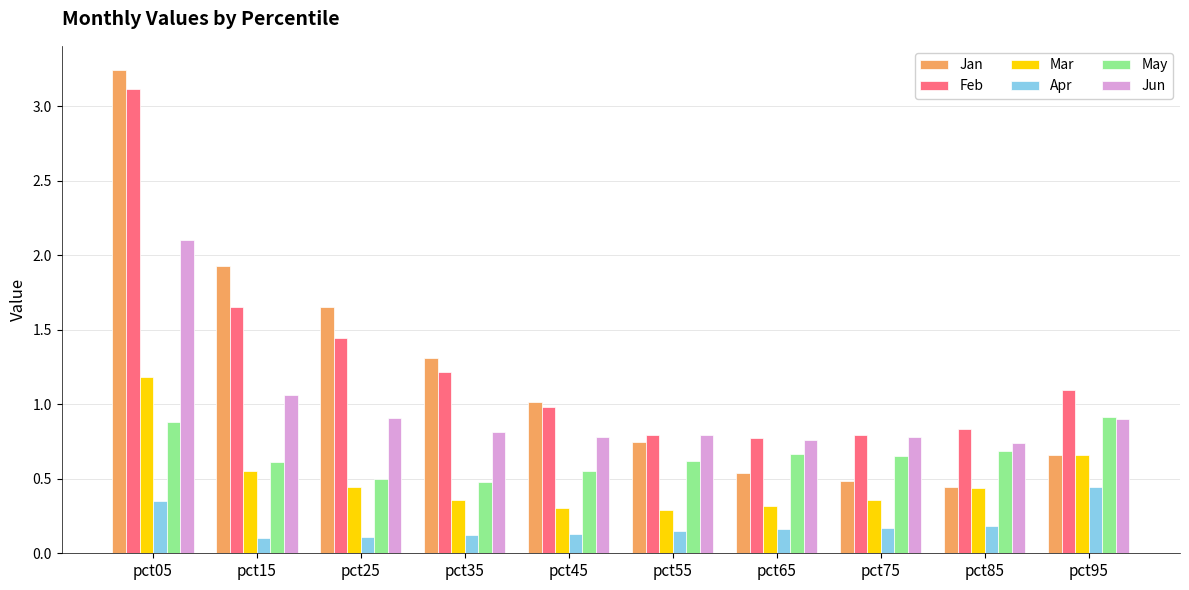

What is the sum of all Feb values?

12.7